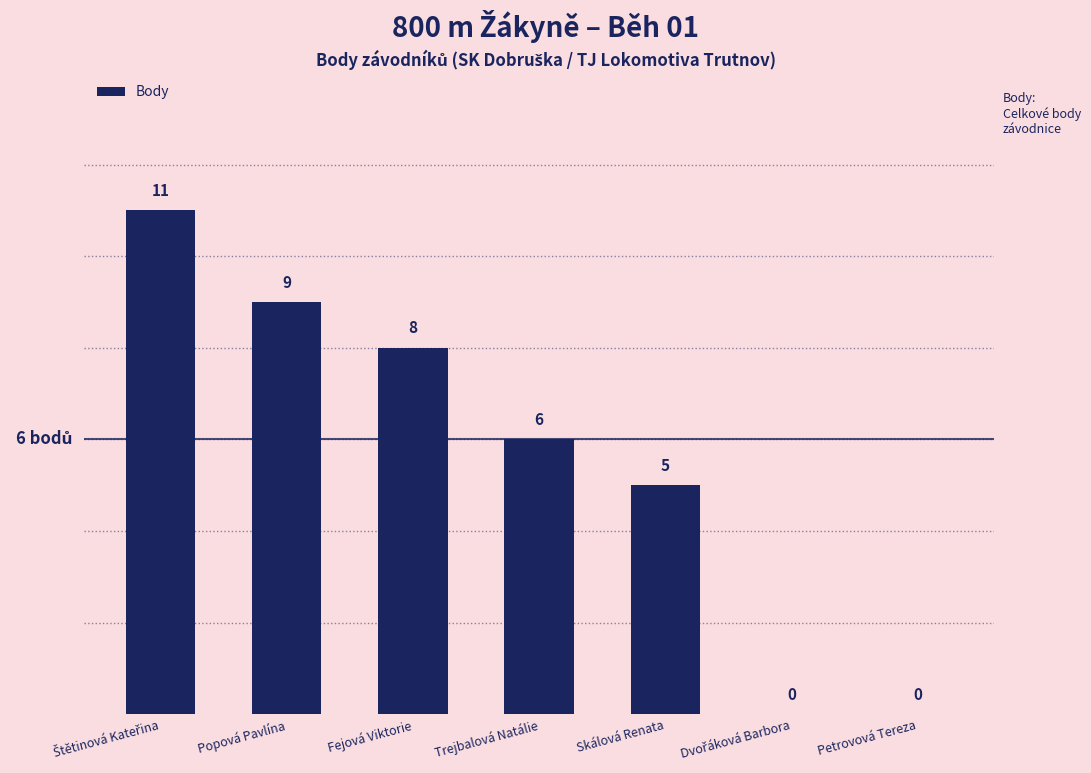

Is it true that the value at Petrovová Tereza is -5?

False